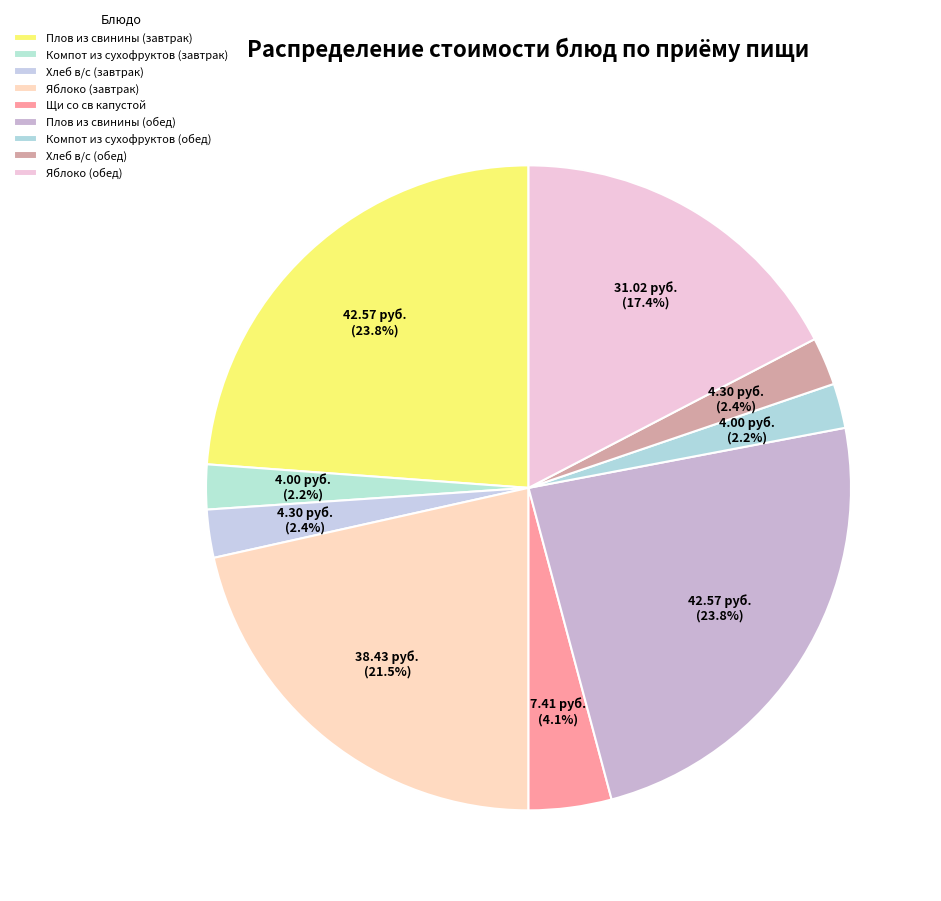

Count the number of slices in the pie.

9